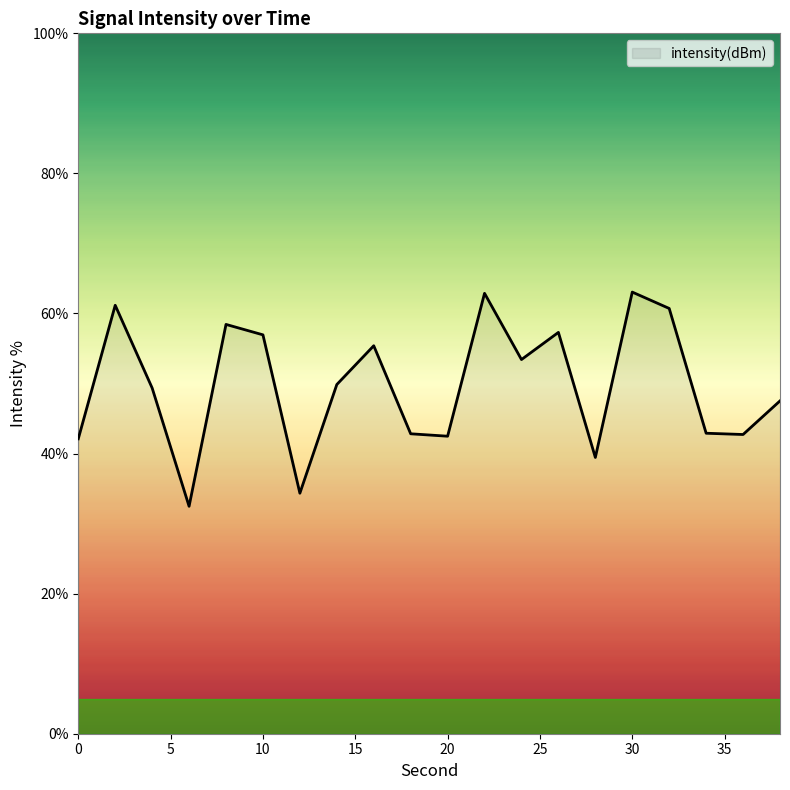

What is the greatest value displayed?

63.1